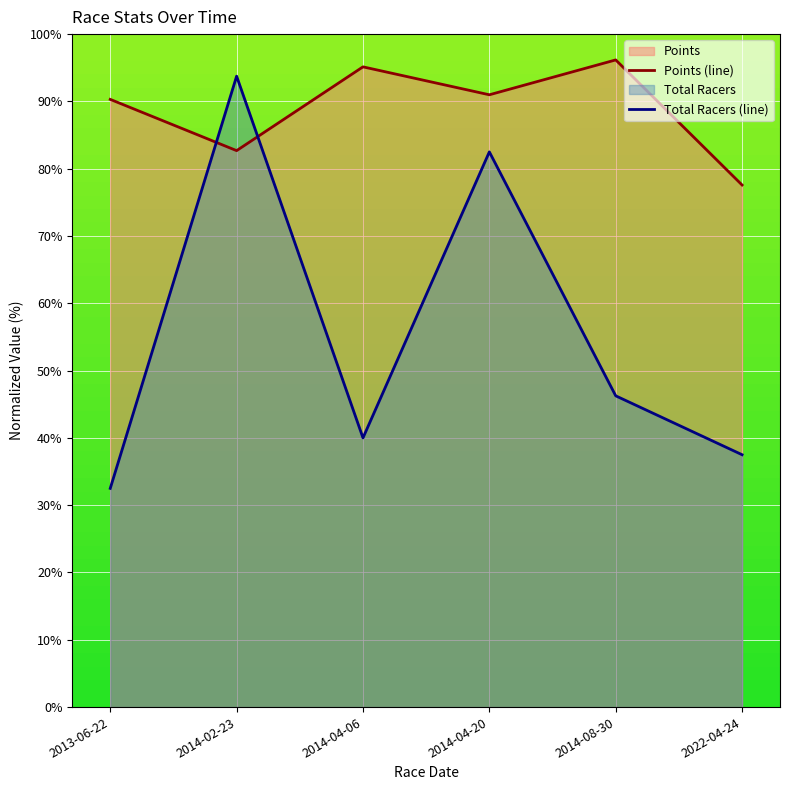

Reading right to left, what are all the values shown in this chart?

Points (line): 77.6	96.2	91.0	95.1	82.7	90.3
Total Racers (line): 37.5	46.2	82.5	40.0	93.8	32.5